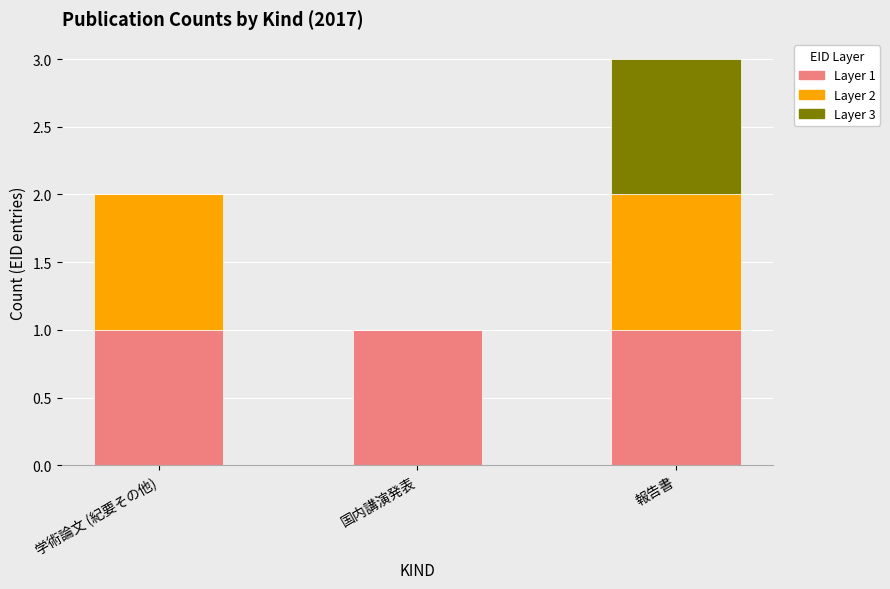

At which category is the sum across all series the highest?

報告書